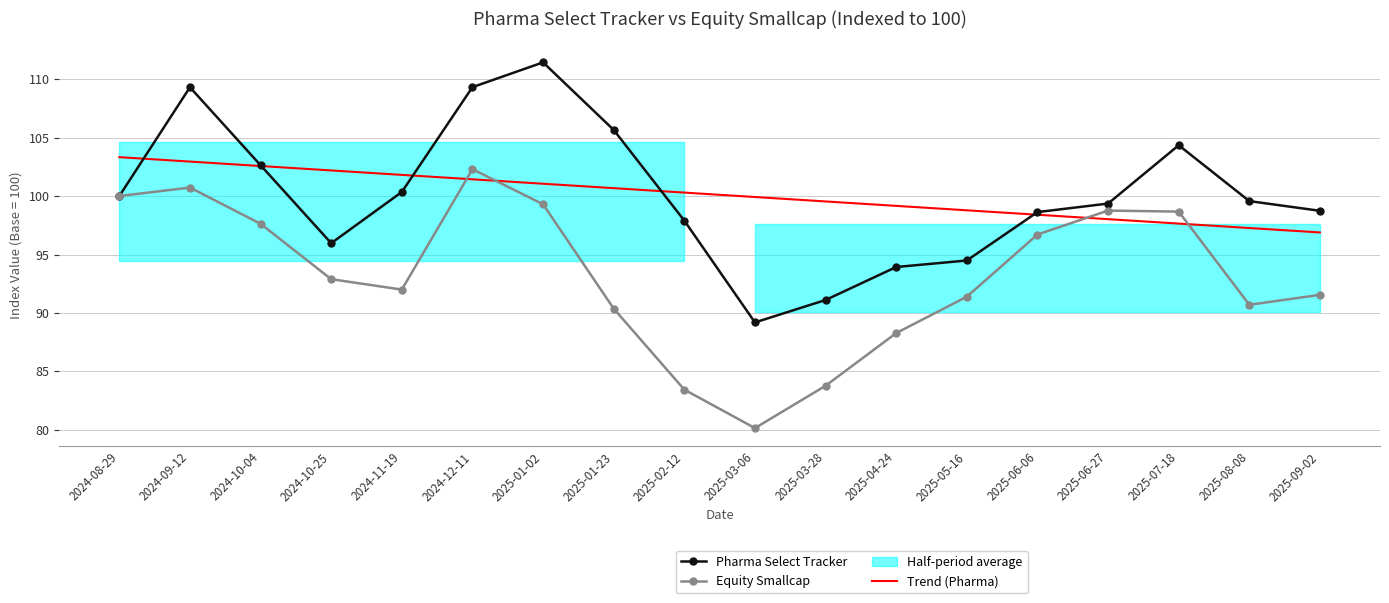

The value of Pharma Select Tracker at 2025-04-24 is 93.9. True or false?

True